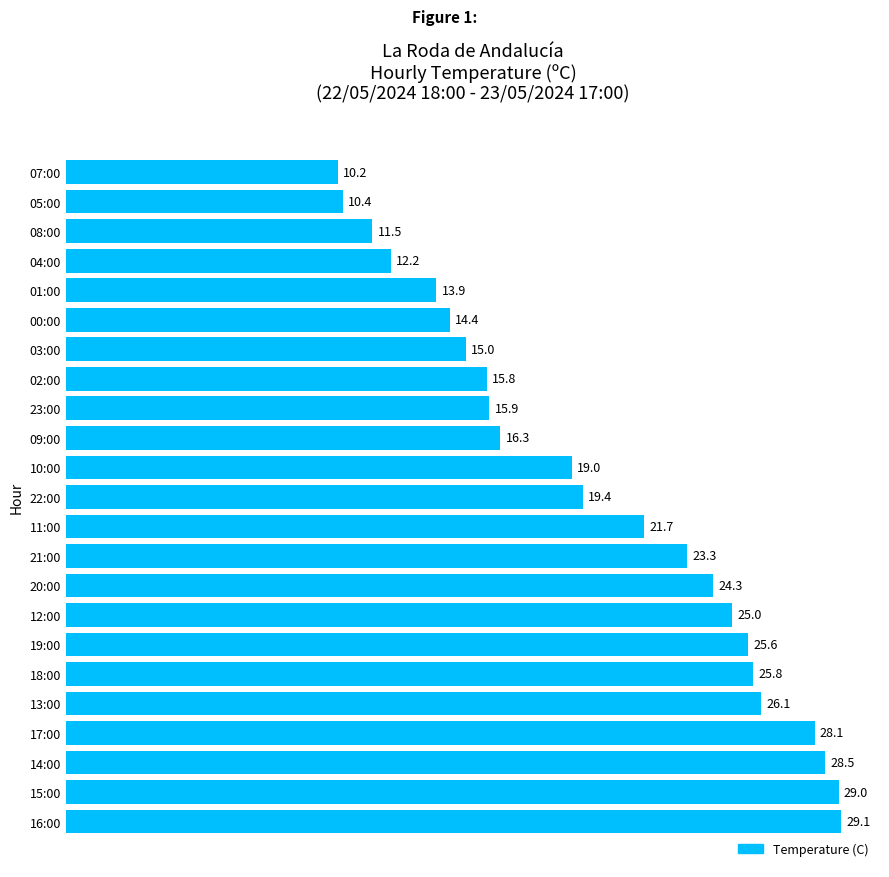

What is the change in value from 14:00 to 09:00?

-12.2